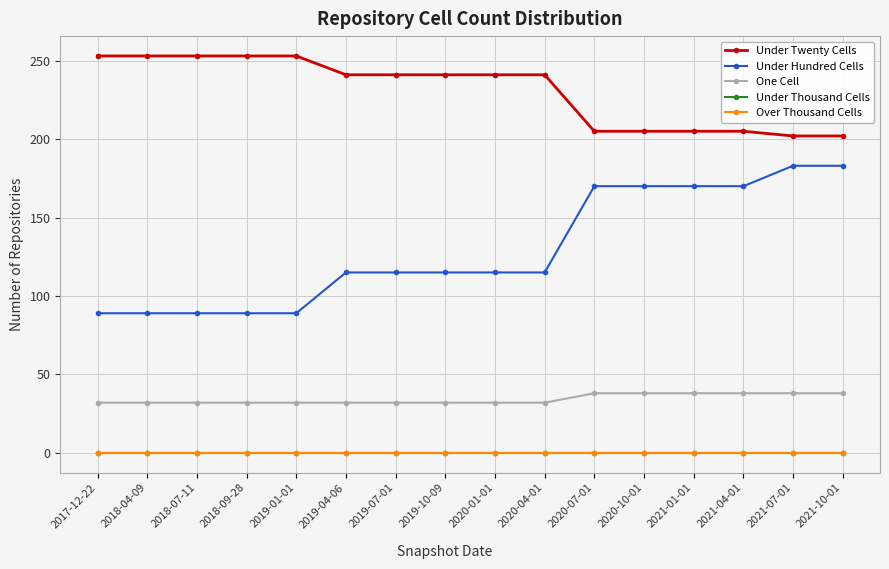

What is the difference between the maximum and minimum values in the One Cell series?

6